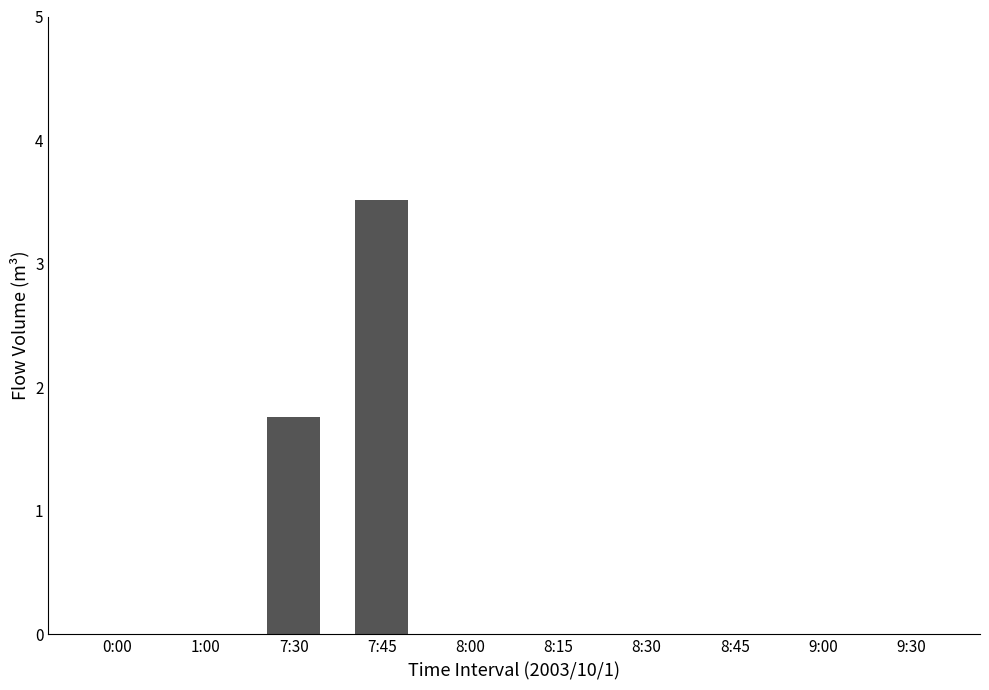

Are the bars grouped side by side (vs. stacked)?

No